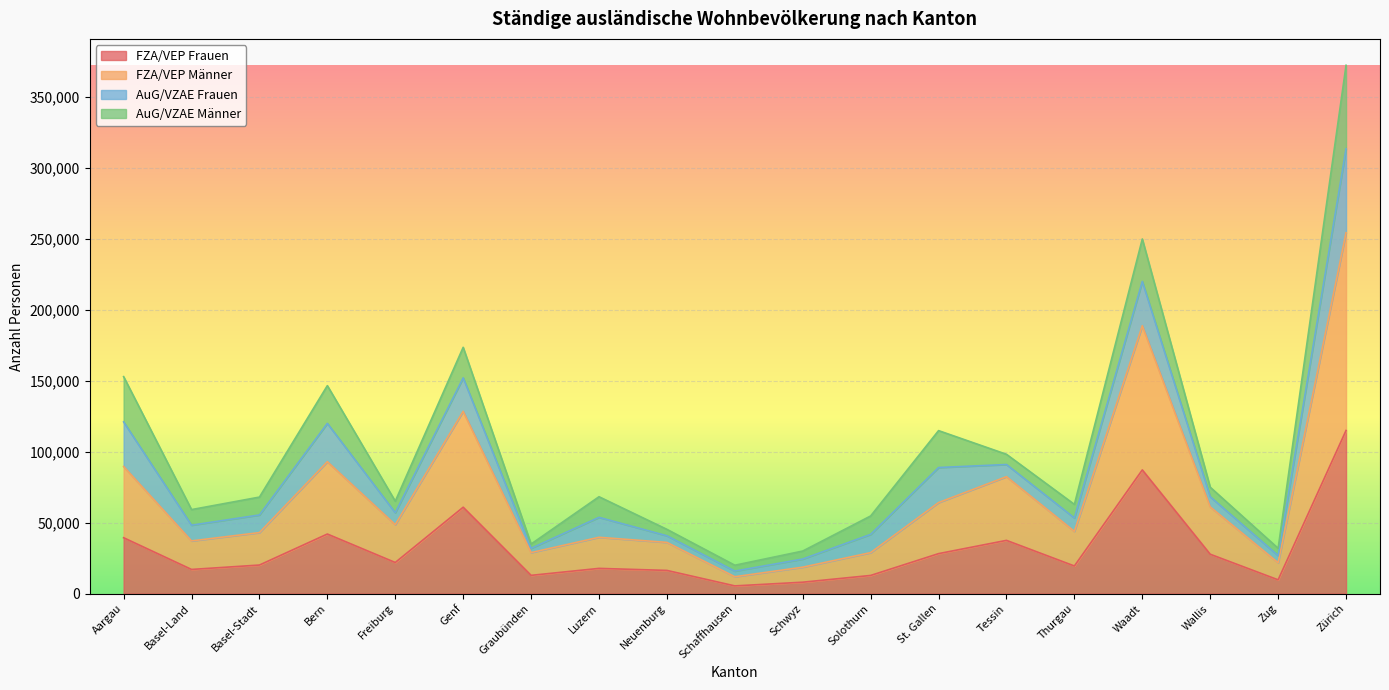

How many lines are shown in the chart?

4